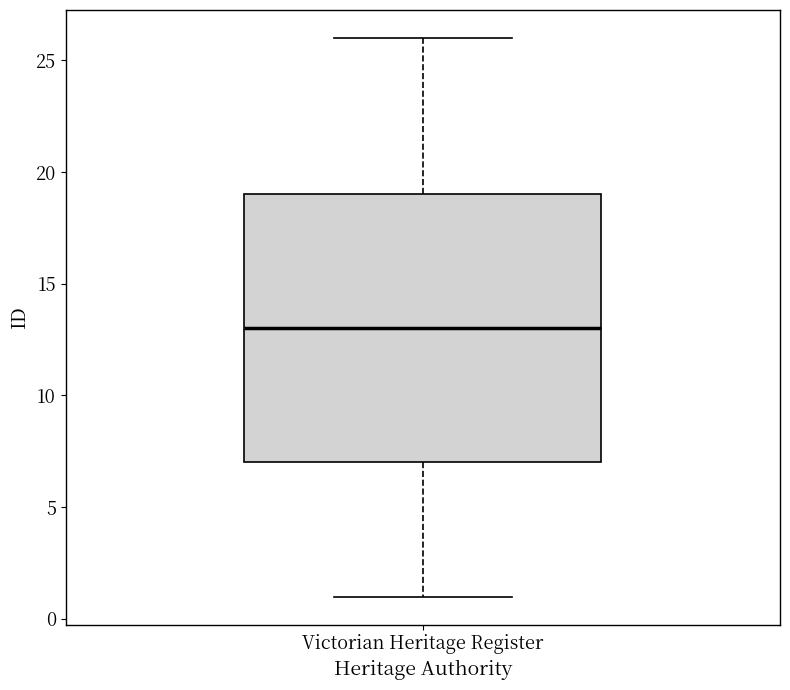

Read this box plot against the y-axis: the position of the median line, the range covered by the box, and the ends of both whiskers. The values are not printed on the chart, so give them approximately, as read against the axis.

median 13, box 7 to 19, whiskers 1 to 26